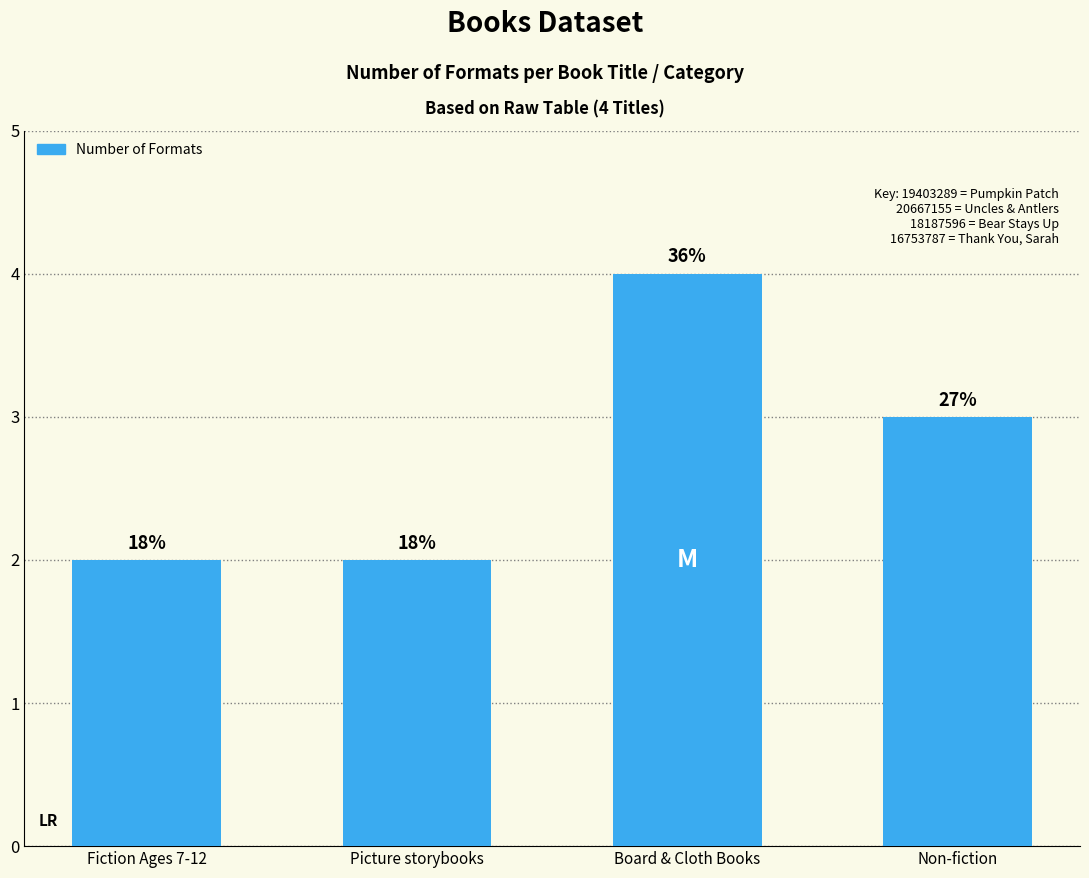

The value at Board & Cloth Books is 4. True or false?

True